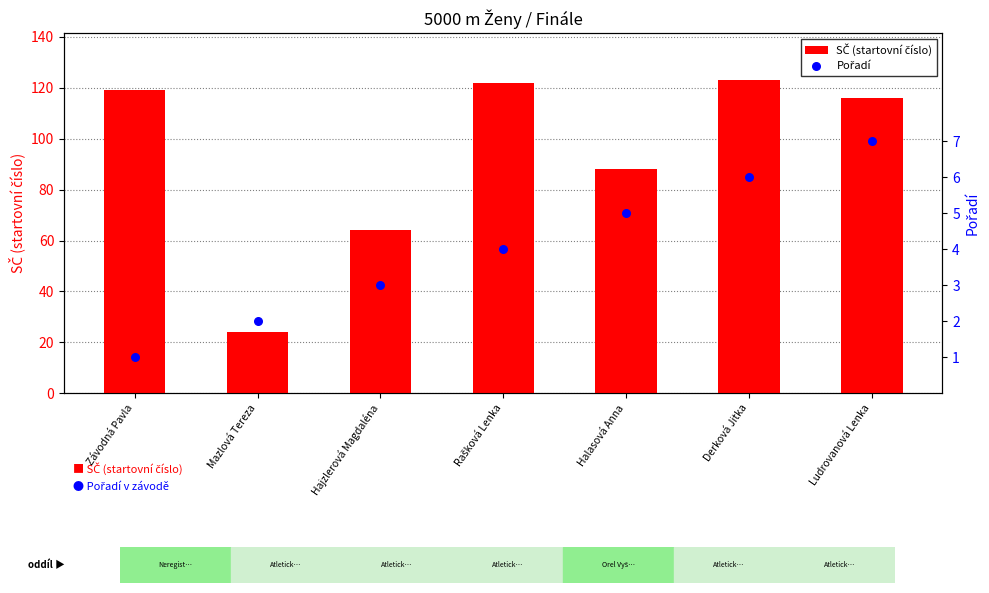

At how many categories does at least one series exceed 24?

6